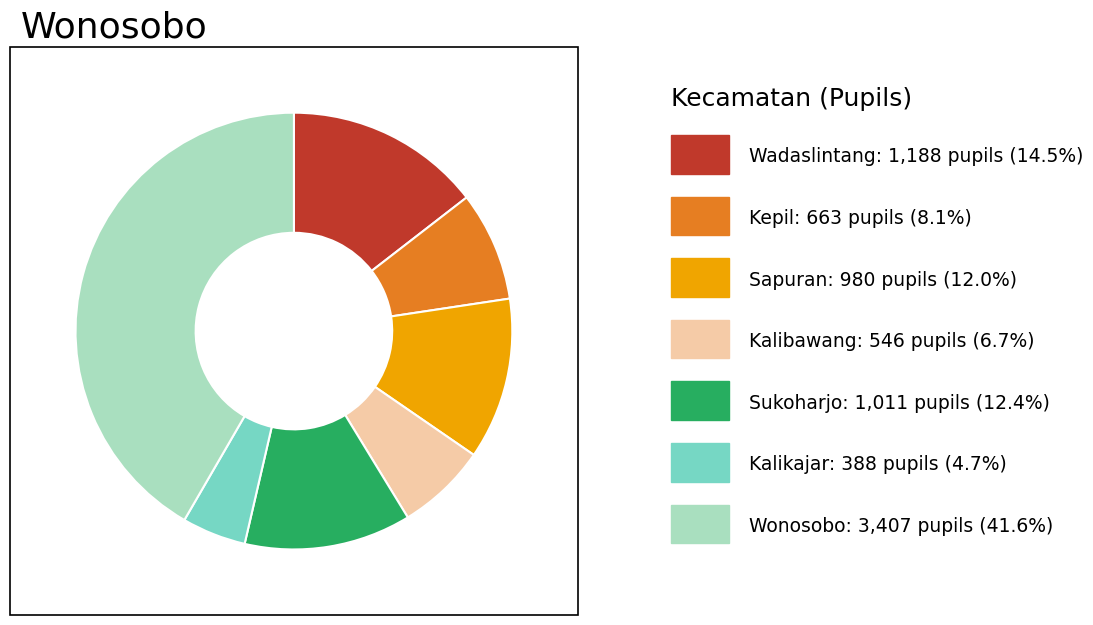

Does any single category account for the majority?

No